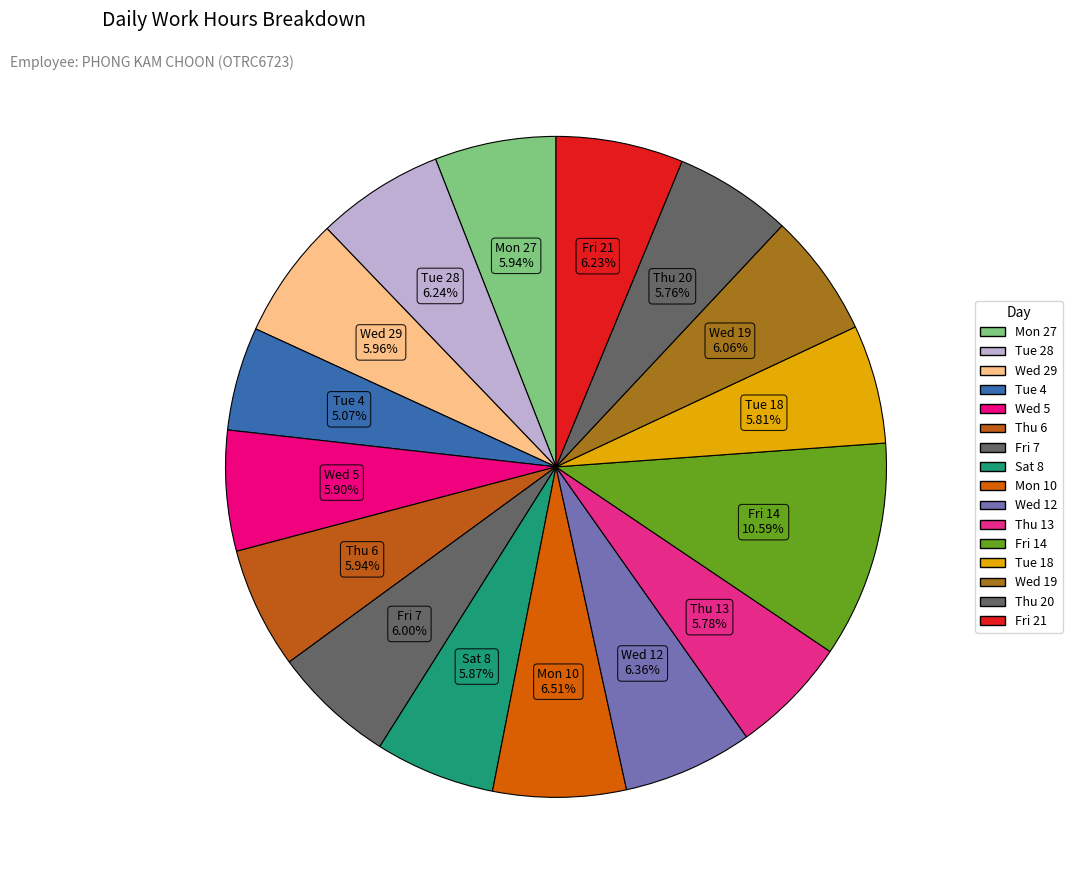

Count the number of slices in the pie.

16